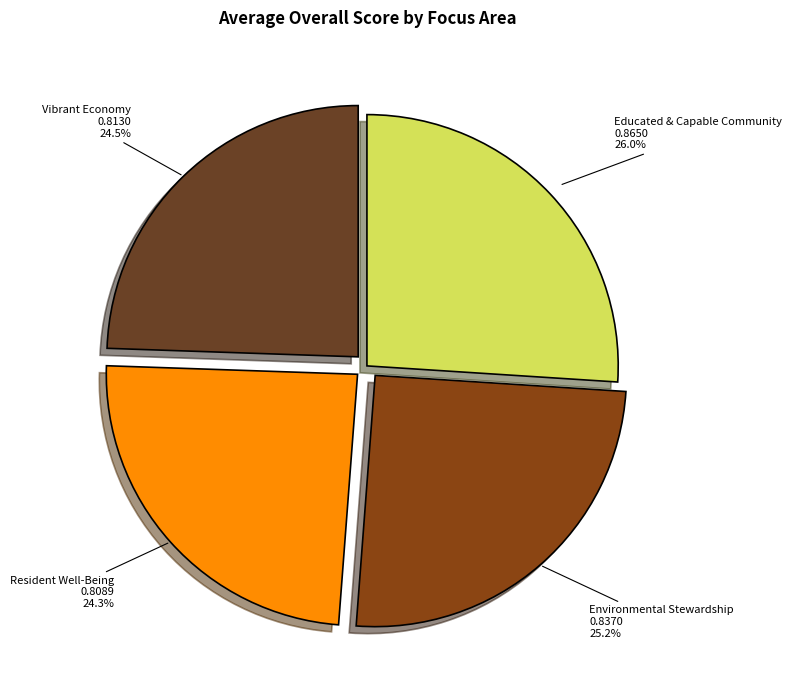

Does any single category account for the majority?

No